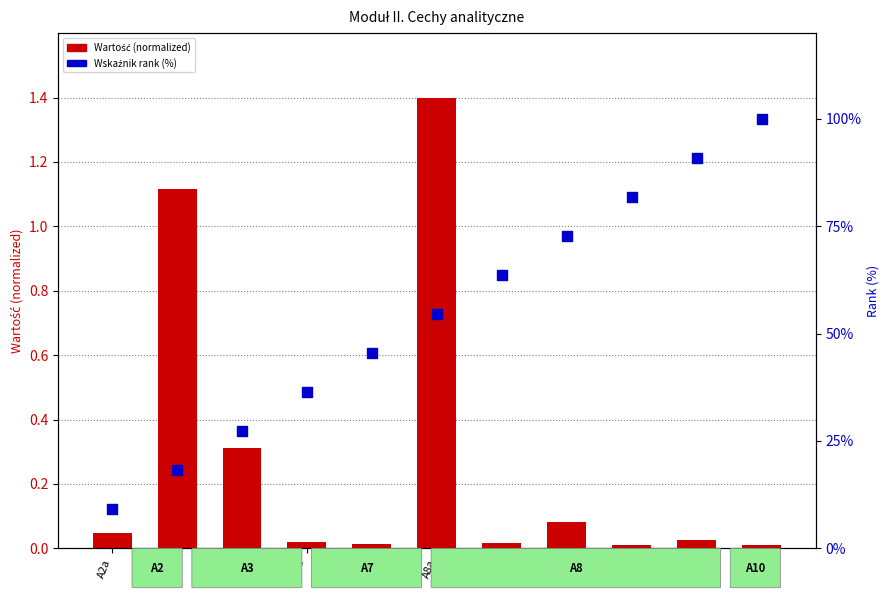

Which series has the largest total across all categories?

Wskaźnik rank (%)